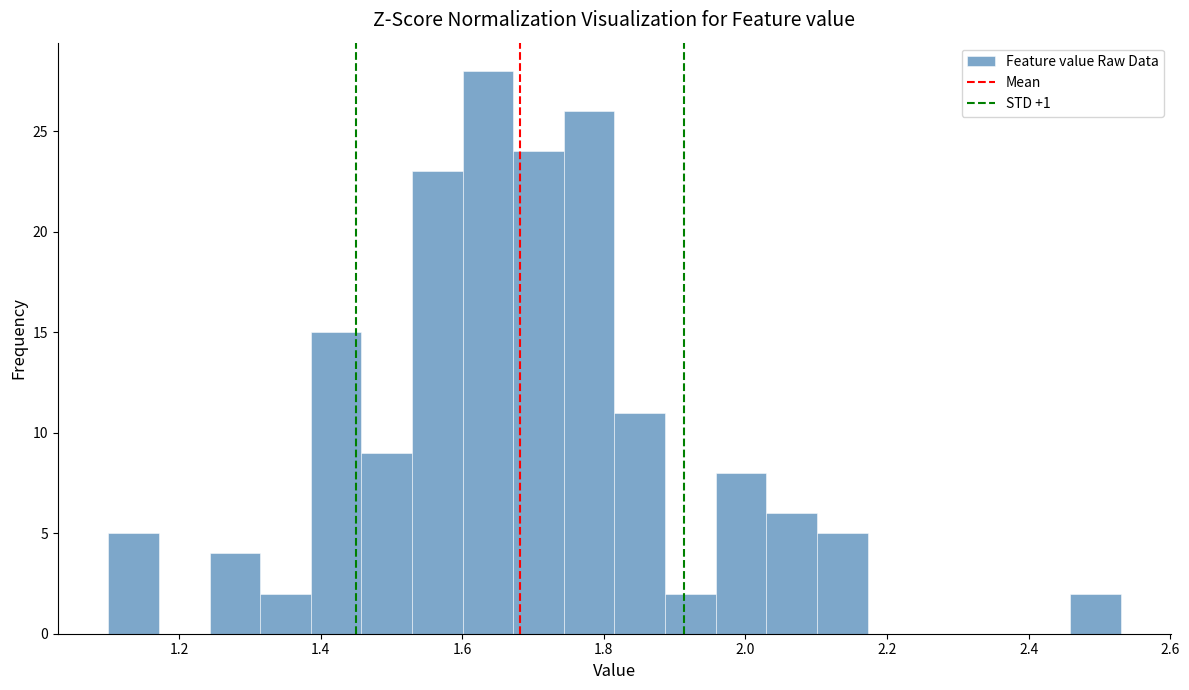

Around what value on the x-axis is the tallest bar? Give the approximate position of its centre, as read against the axis.

1.64